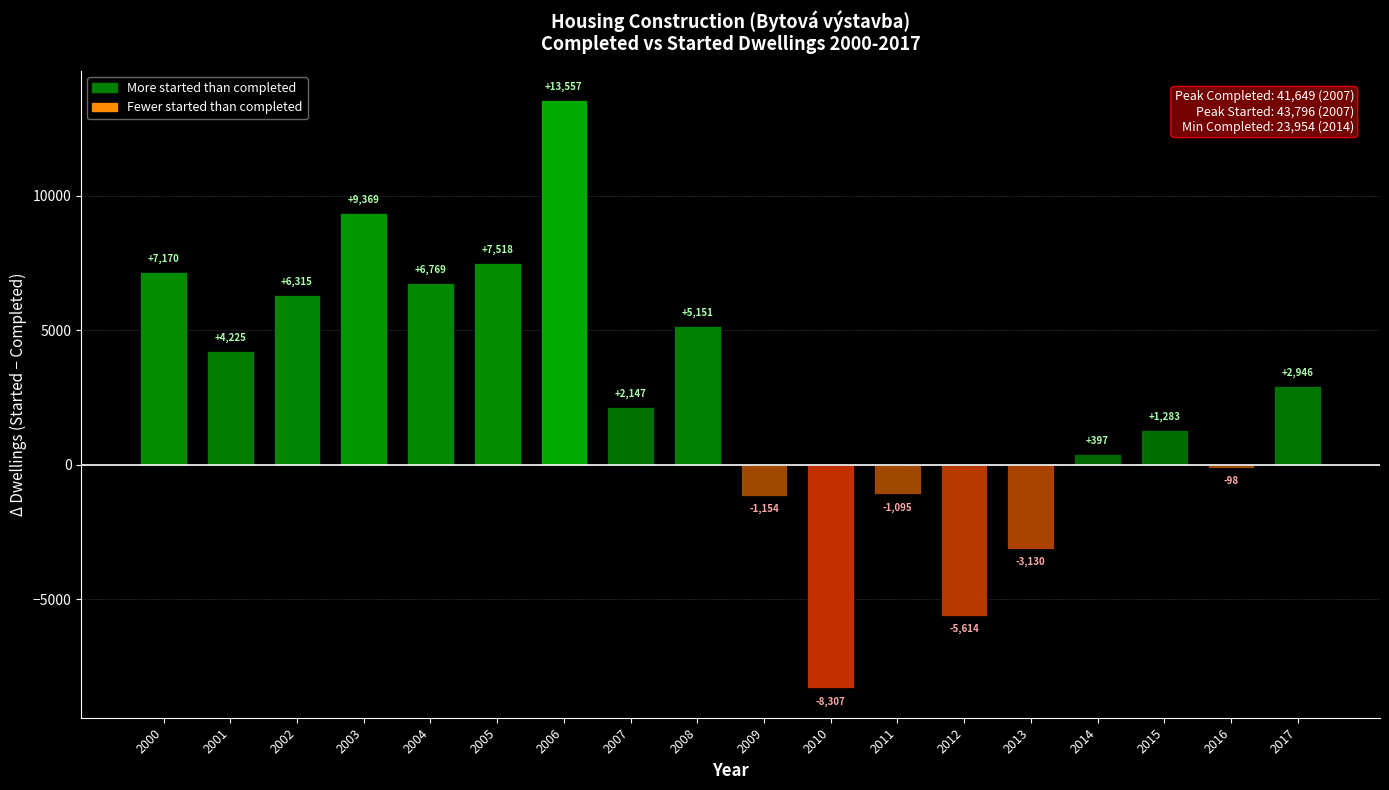

How many distinct data groups are displayed?

1